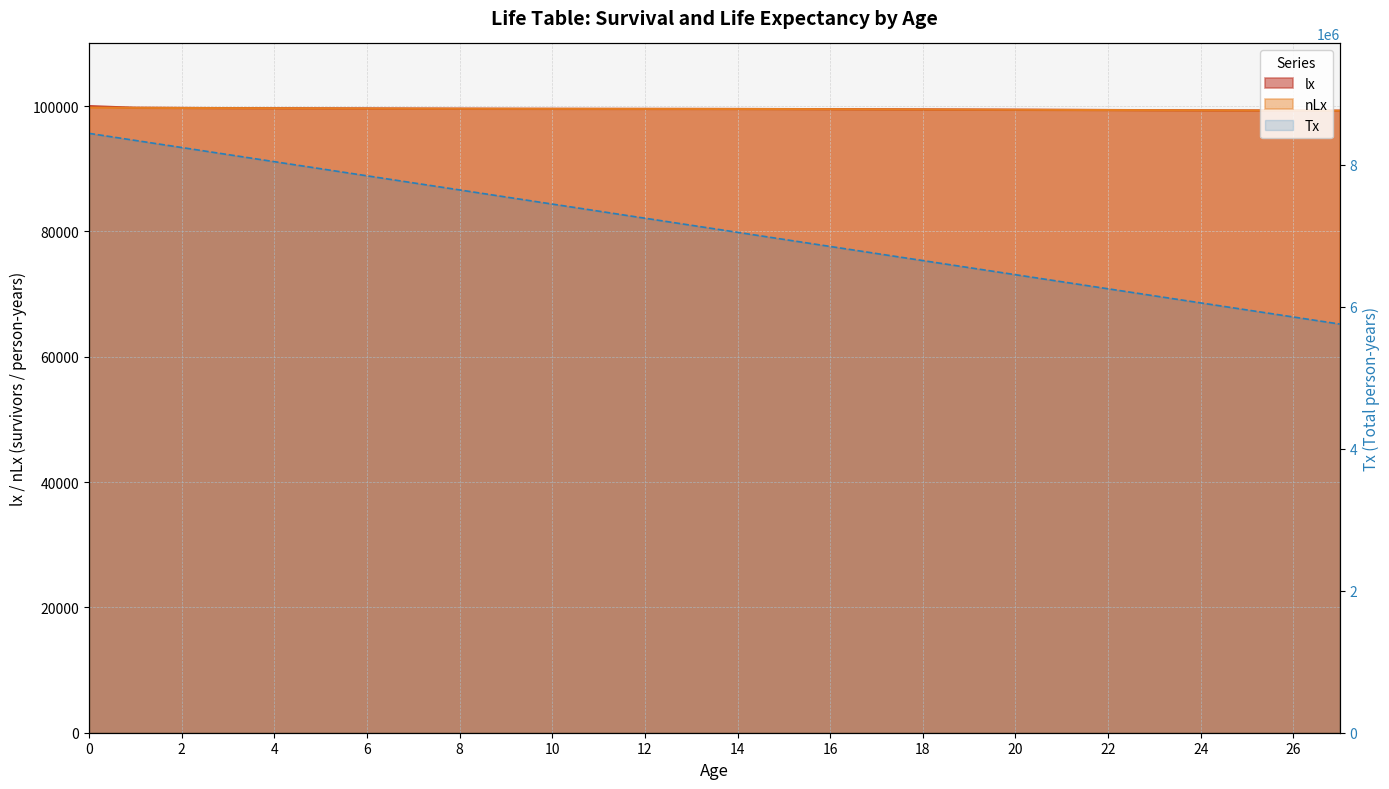

What is the average value of the nLx series?

99518